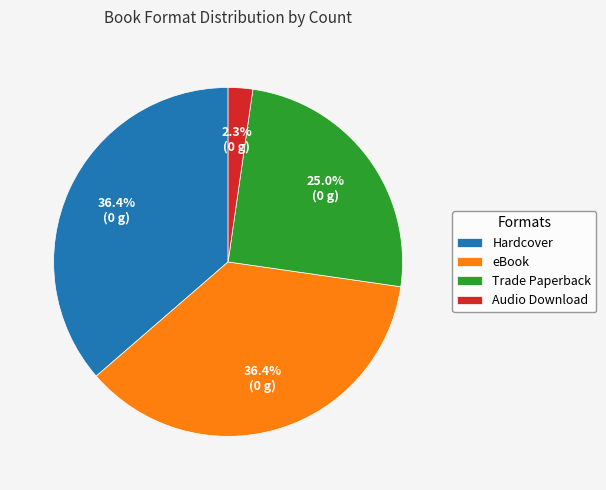

How many slices are in this pie chart?

4